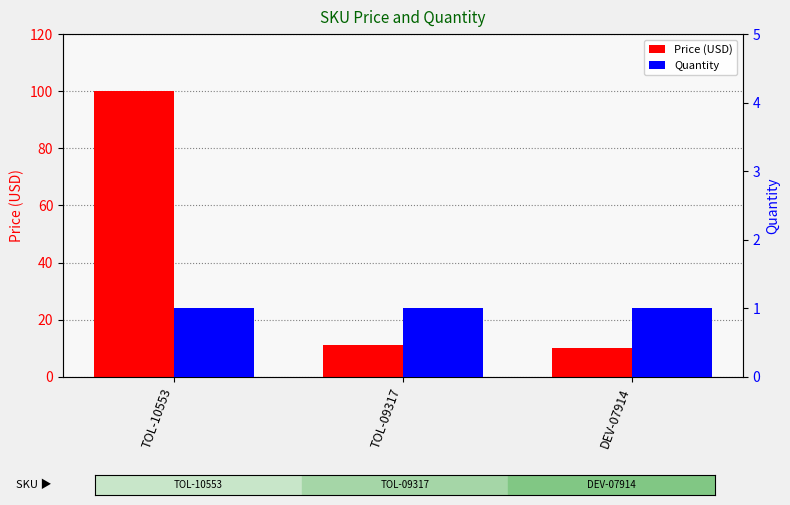

Which series has the largest range (max minus min)?

Price (USD)